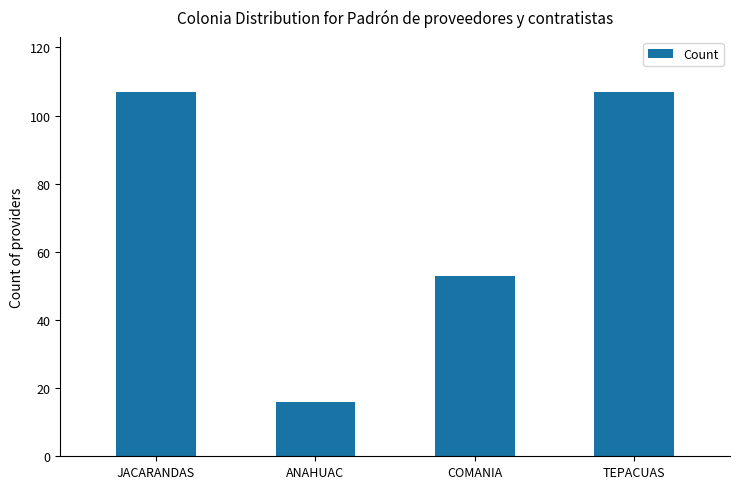

What is the label of the 2nd bar from the right?

COMANIA